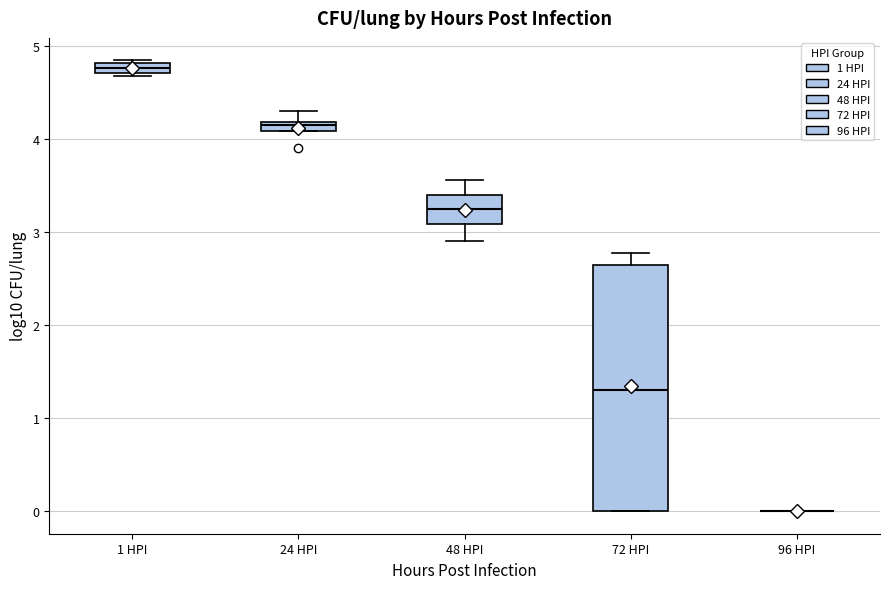

Where does the upper whisker of the box for 72 HPI end on the y-axis? The values are not printed on the chart, so give them approximately, as read against the axis.

2.8